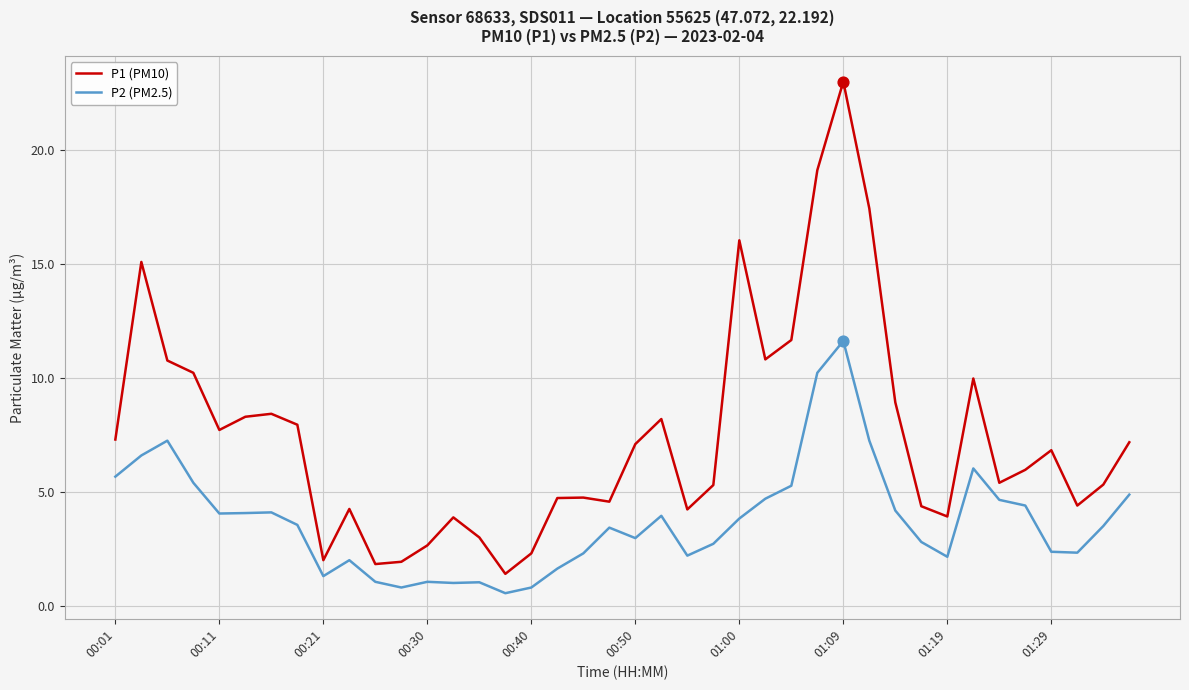

Which series has the largest range (max minus min)?

P1 (PM10)